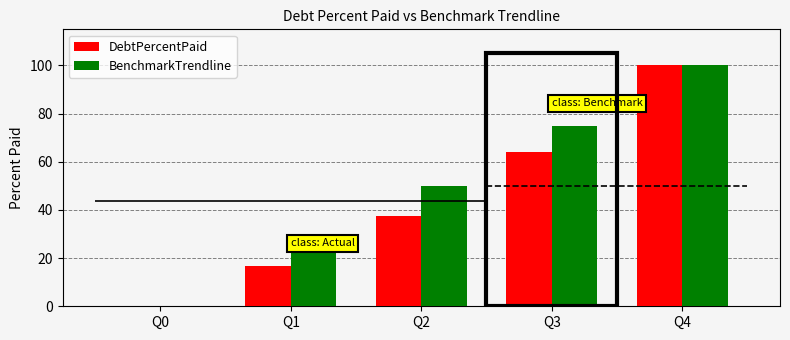

Rank the series at Q4 from lowest to highest value.

DebtPercentPaid, BenchmarkTrendline